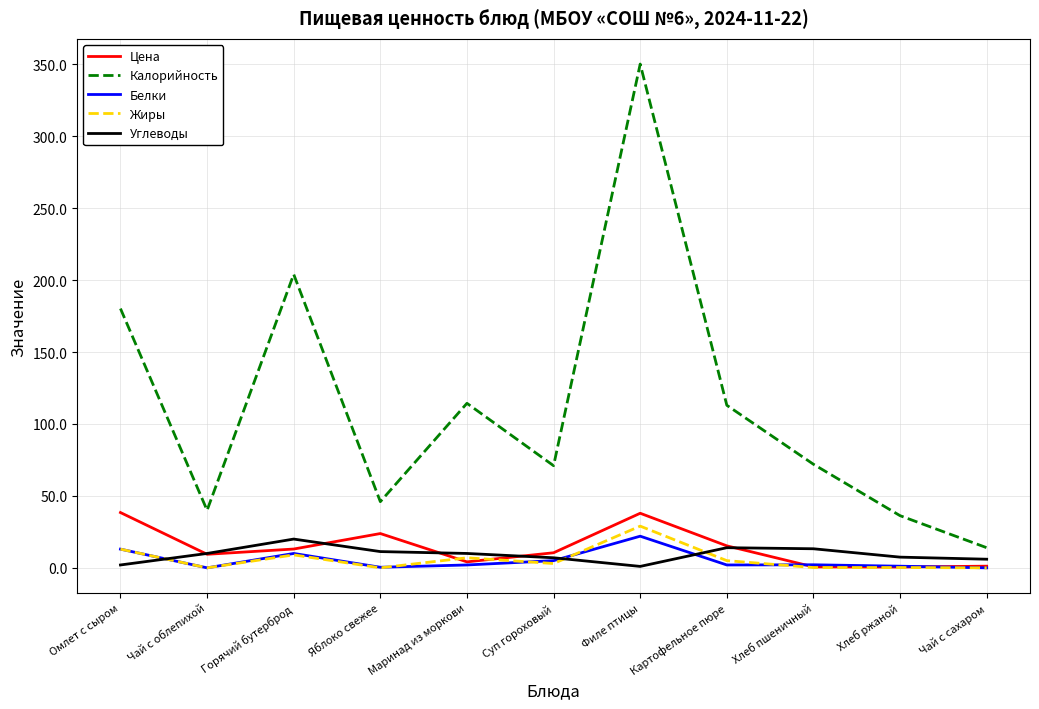

Is it true that Углеводы equals 13.3 at Хлеб пшеничный?

True